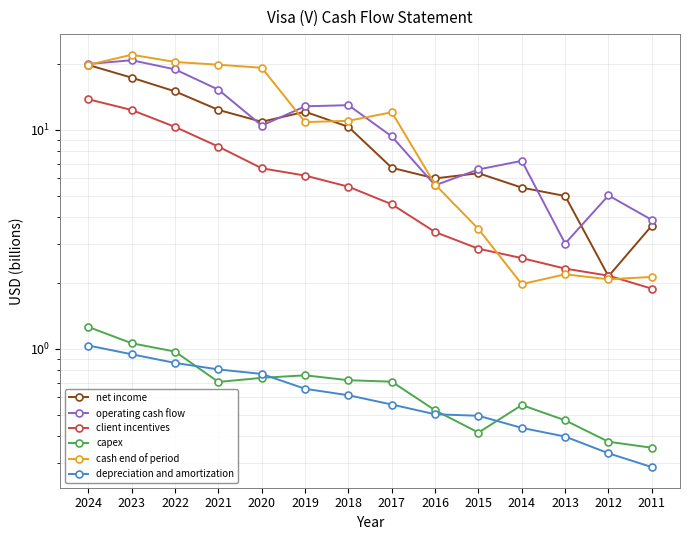

True or false: client incentives and depreciation and amortization intersect in this chart.

False